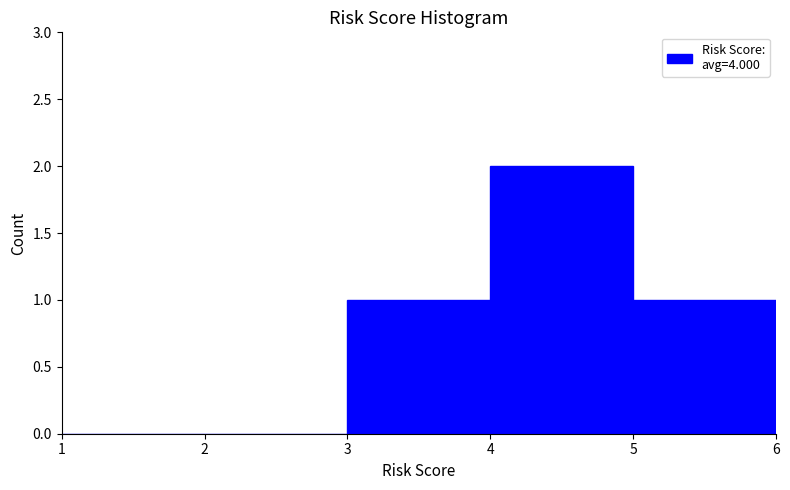

How tall is the bar that spans 4 to 5 on the x-axis? The values are not printed on the chart, so give them approximately, as read against the axis.

2